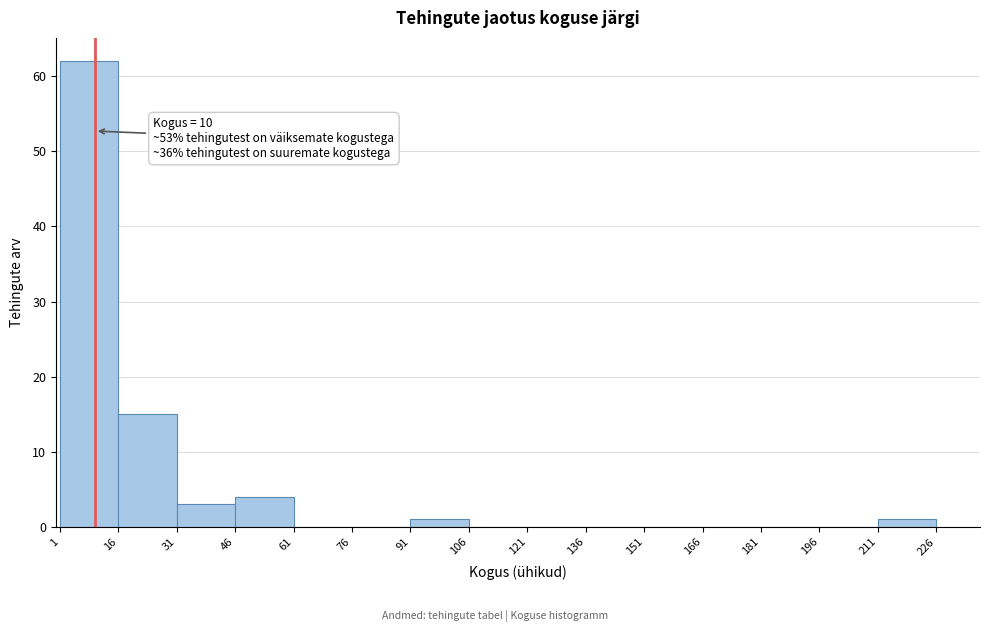

Which range on the x-axis has the tallest bar?

1 to 16